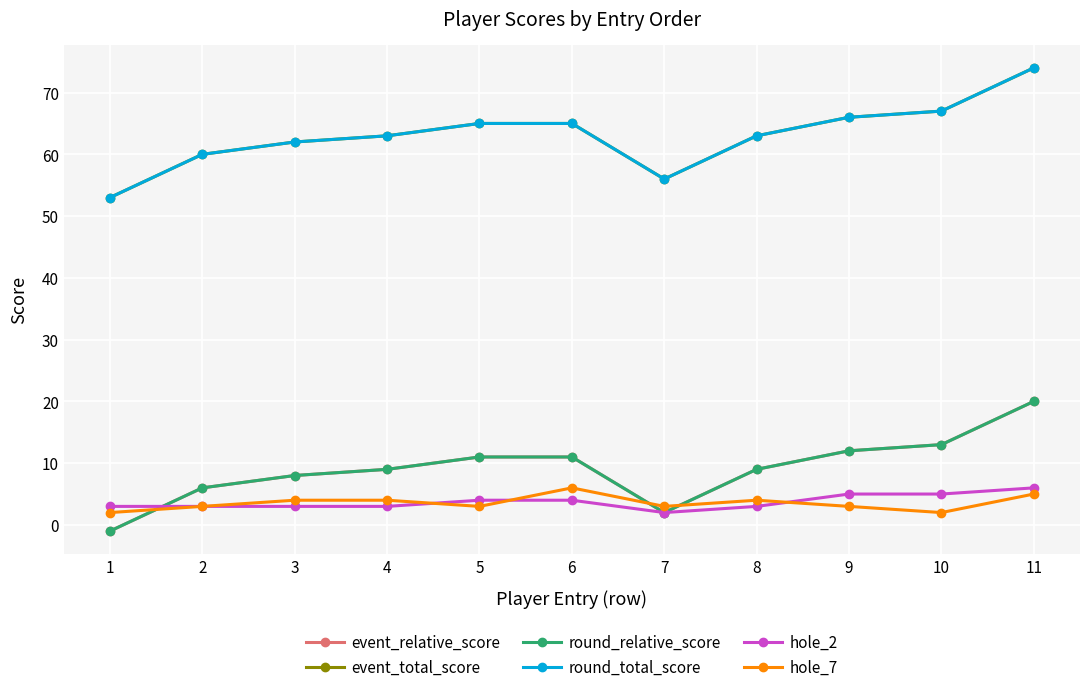

The value of event_relative_score at 11 is 20. True or false?

True